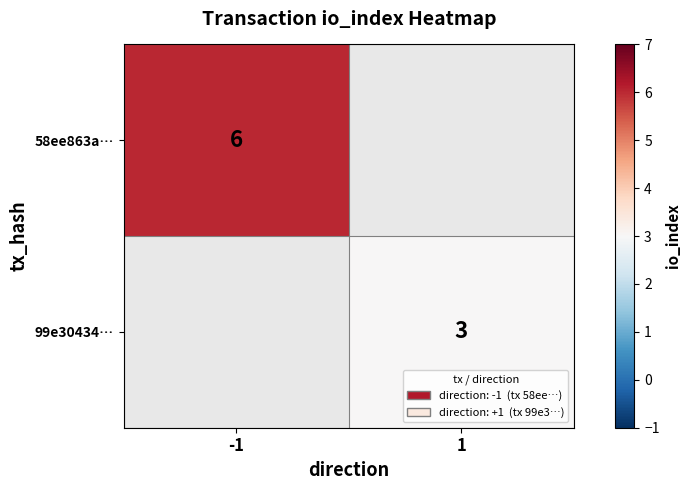

At how many categories does at least one series exceed 3?

1